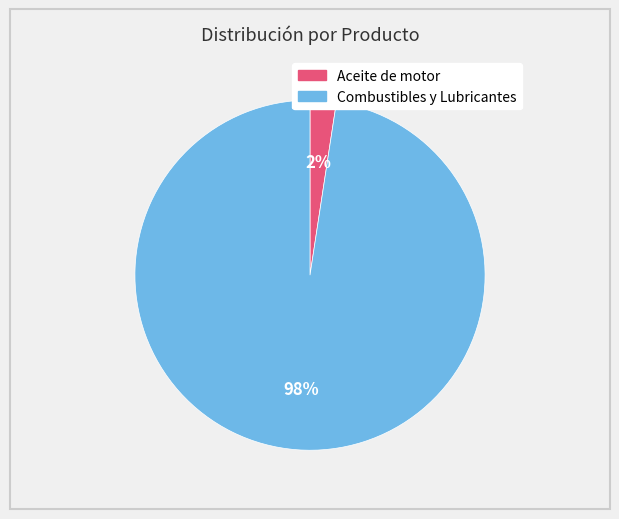

Count the number of slices in the pie.

2